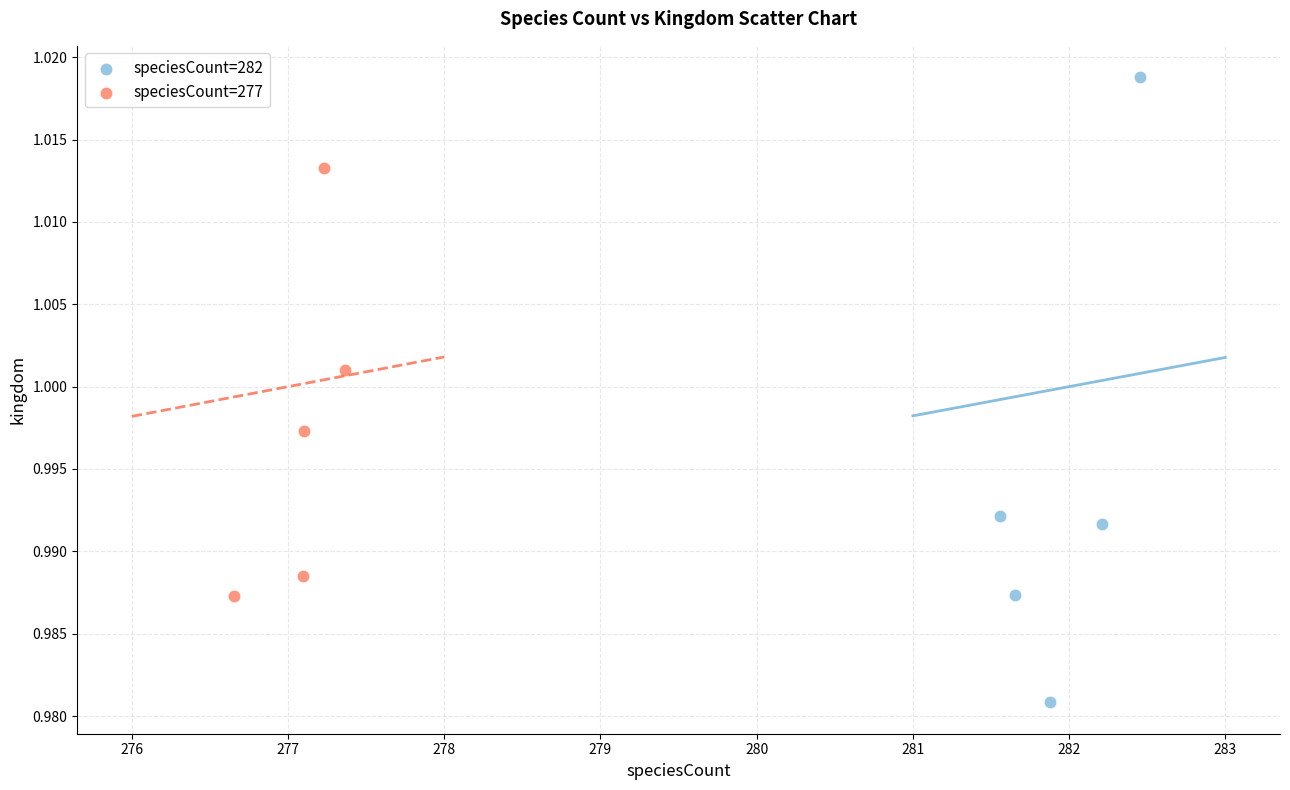

Which series reaches the minimum Y coordinate?

speciesCount=282